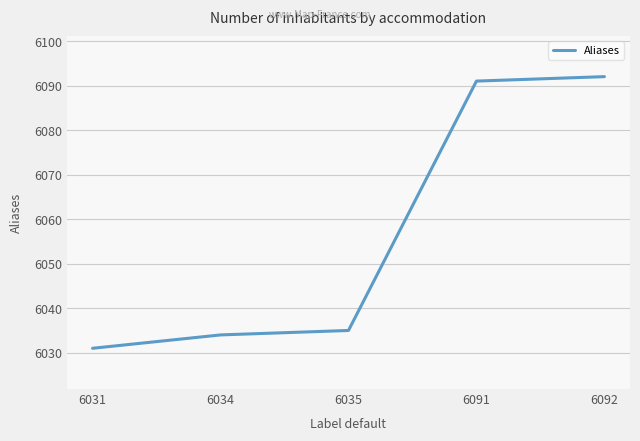

Approximately how many times larger is the value at 6092 compared to 6091?

1.0